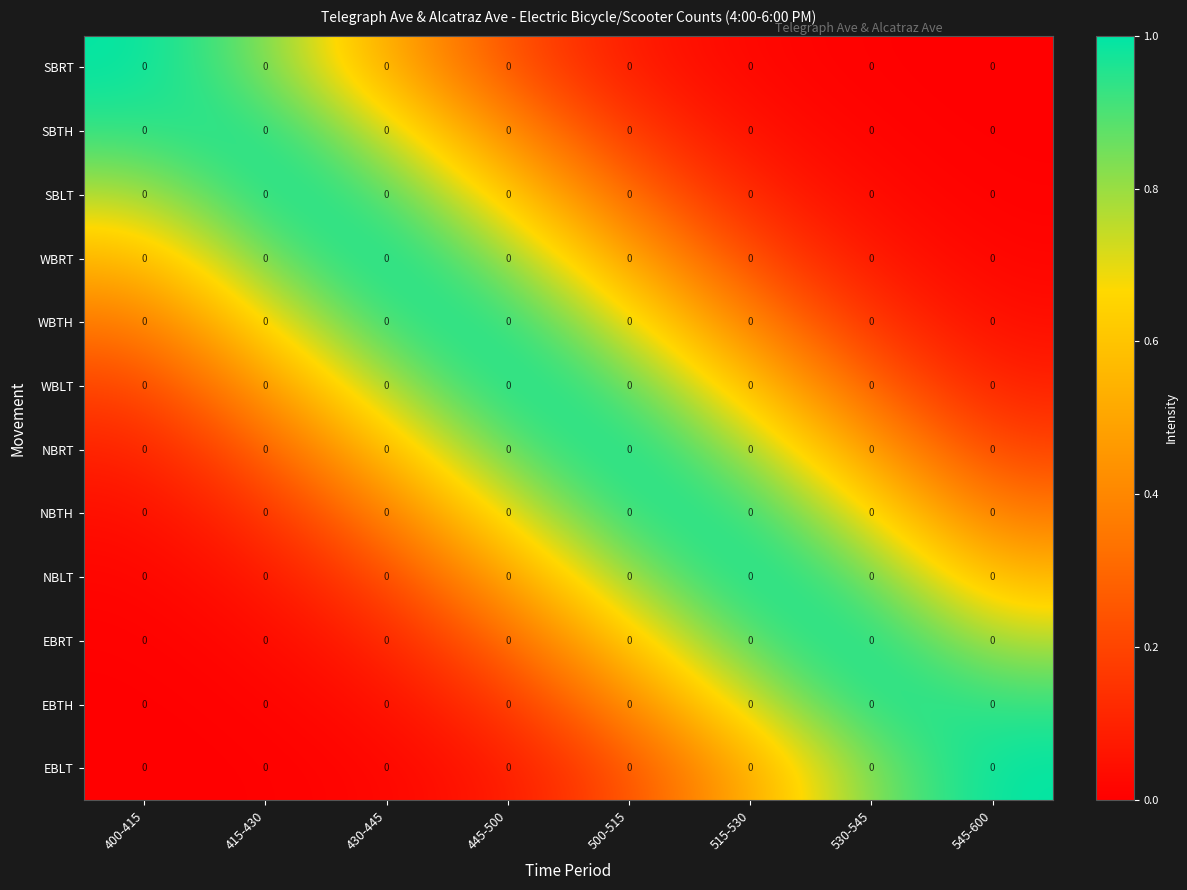

Which has a higher value, 500-515 or 415-430?

415-430